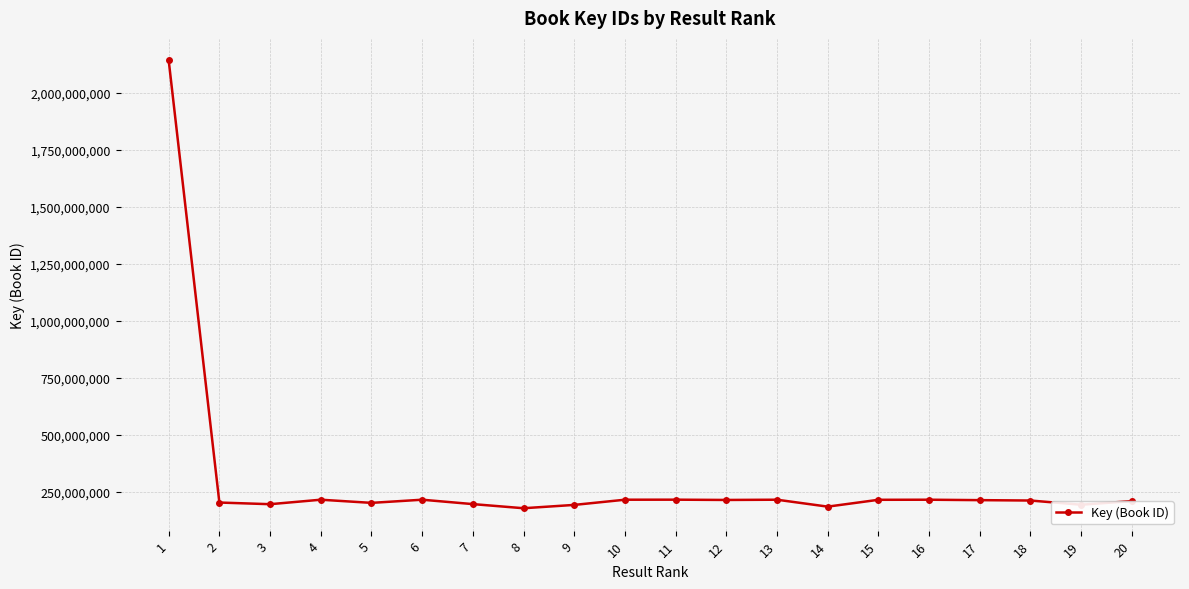

True or false: the data has more than 2 interior local peaks.

True